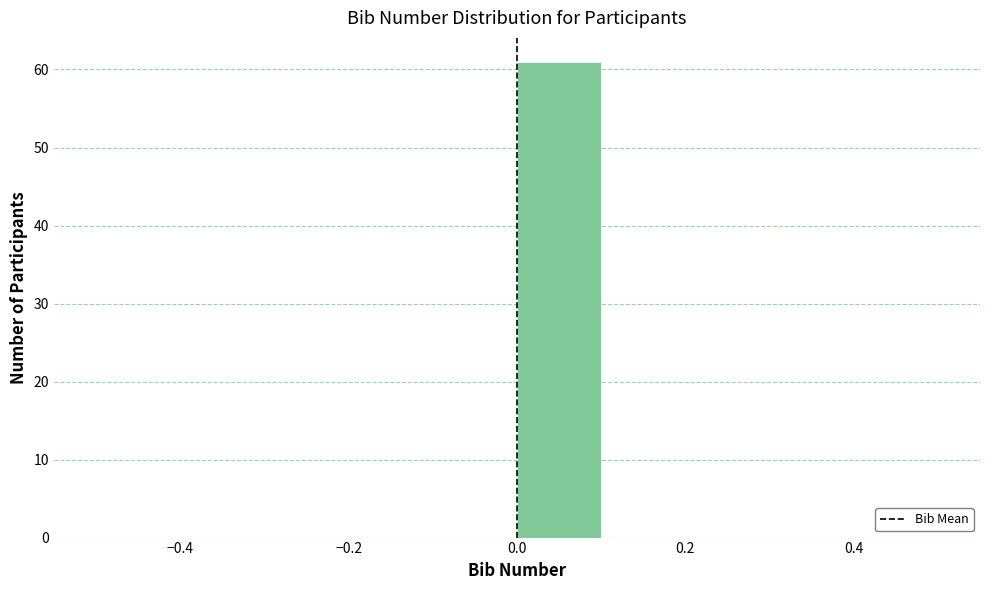

Reading left to right, transcribe this chart: for each bar, give the range it covers on the x-axis and its height. The values are not printed on the chart, so give them approximately, as read against the axis.

-0.5 to -0.4: 0
-0.4 to -0.3: 0
-0.3 to -0.2: 0
-0.2 to -0.1: 0
-0.1 to 0.0: 0
0.0 to 0.1: 61
0.1 to 0.2: 0
0.2 to 0.3: 0
0.3 to 0.4: 0
0.4 to 0.5: 0